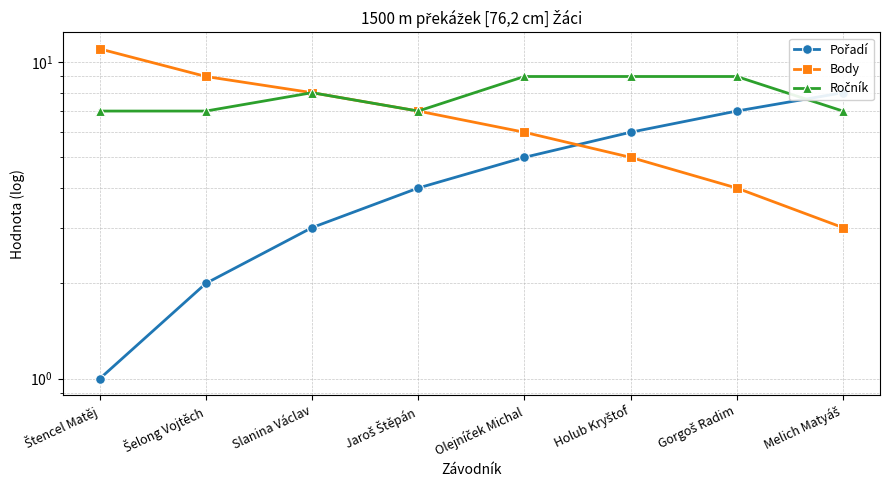

What is the value of the Pořadí point at the 7th from the left?

7